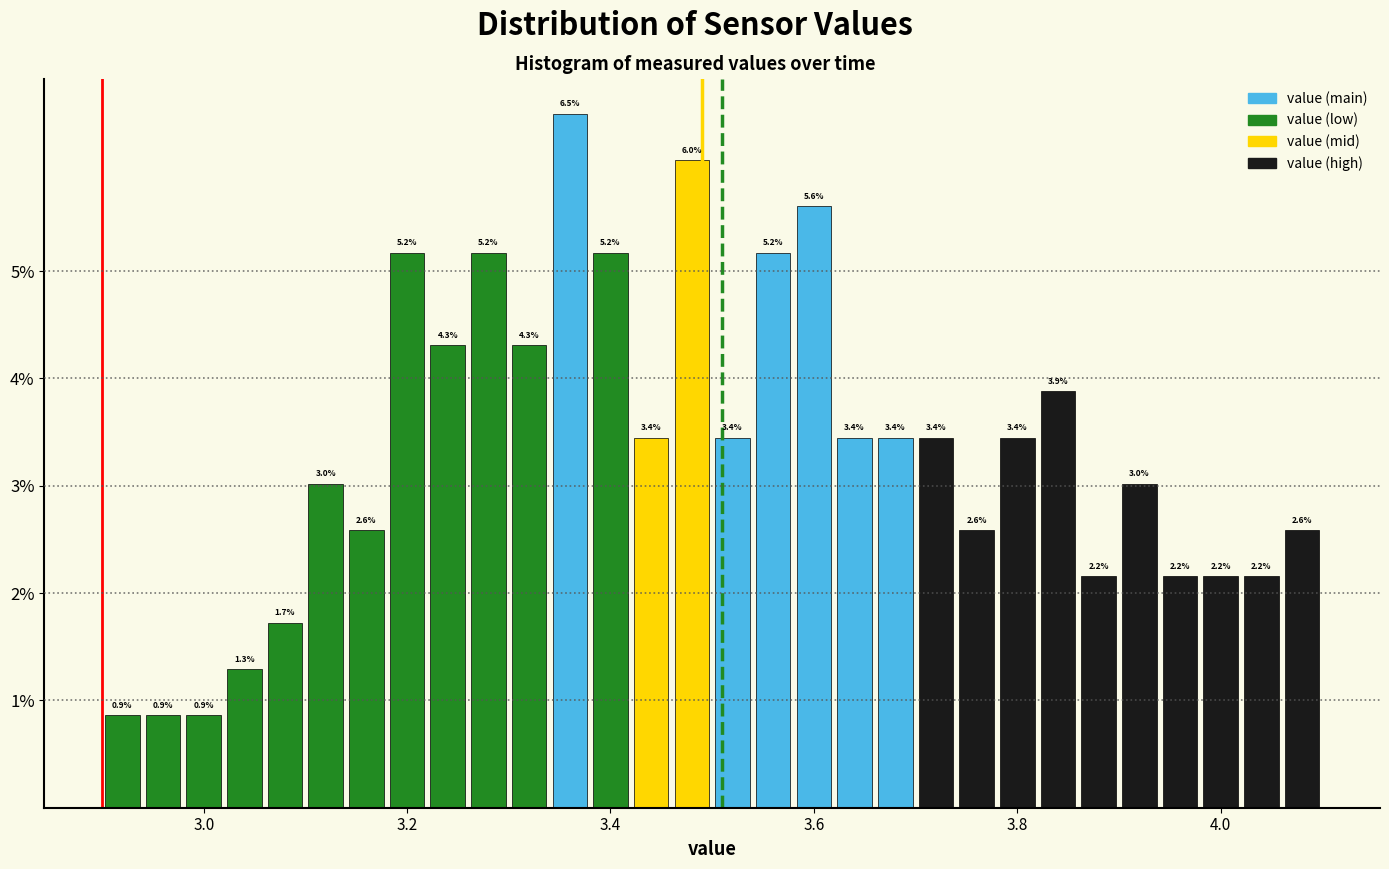

Around what value on the x-axis is the tallest bar? Give the approximate position of its centre, as read against the axis.

3.36